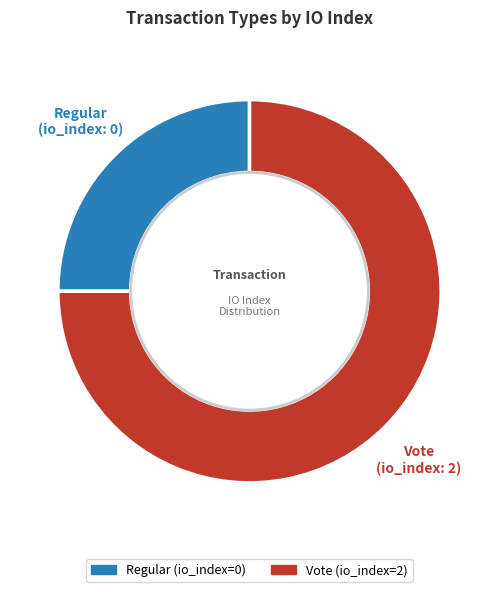

Rank the categories by value from lowest to highest.

Regular, Vote